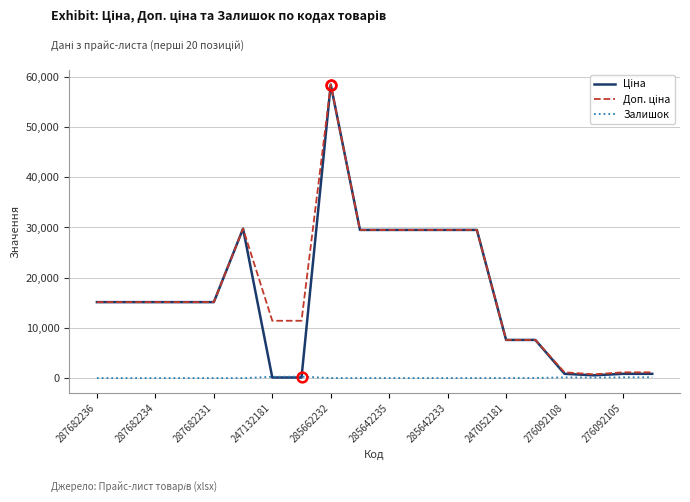

Does the chart have visible grid lines?

Yes